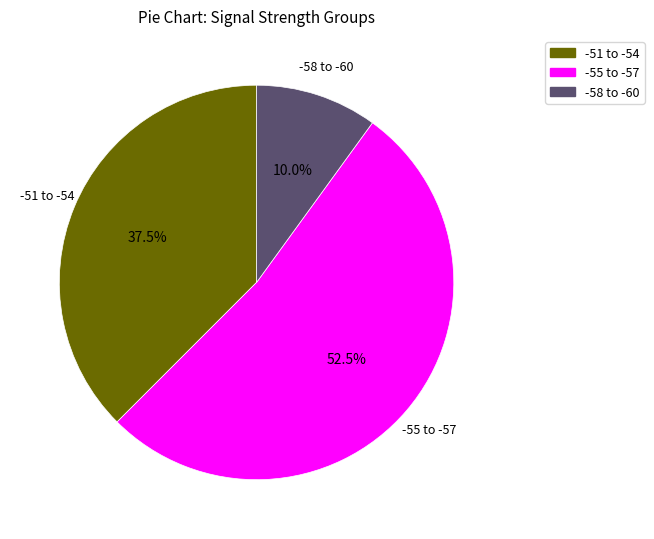

How many segments does this pie chart have?

3